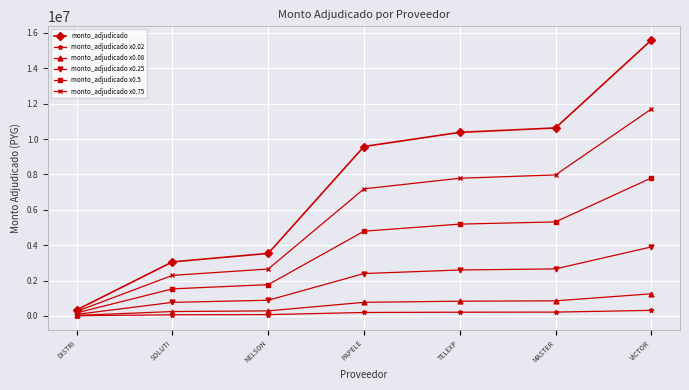

Rank the categories by monto_adjudicado x0.75 value from lowest to highest.

DISTRI, SOLUTI, NELSON, PAPELE, TELEXP, MASTER, VICTOR